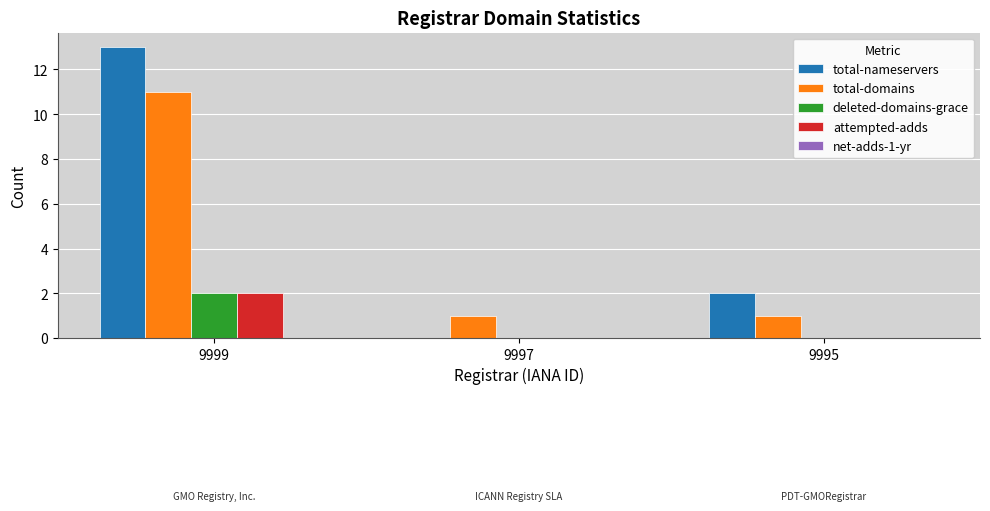

At which category is the sum across all series the highest?

9999